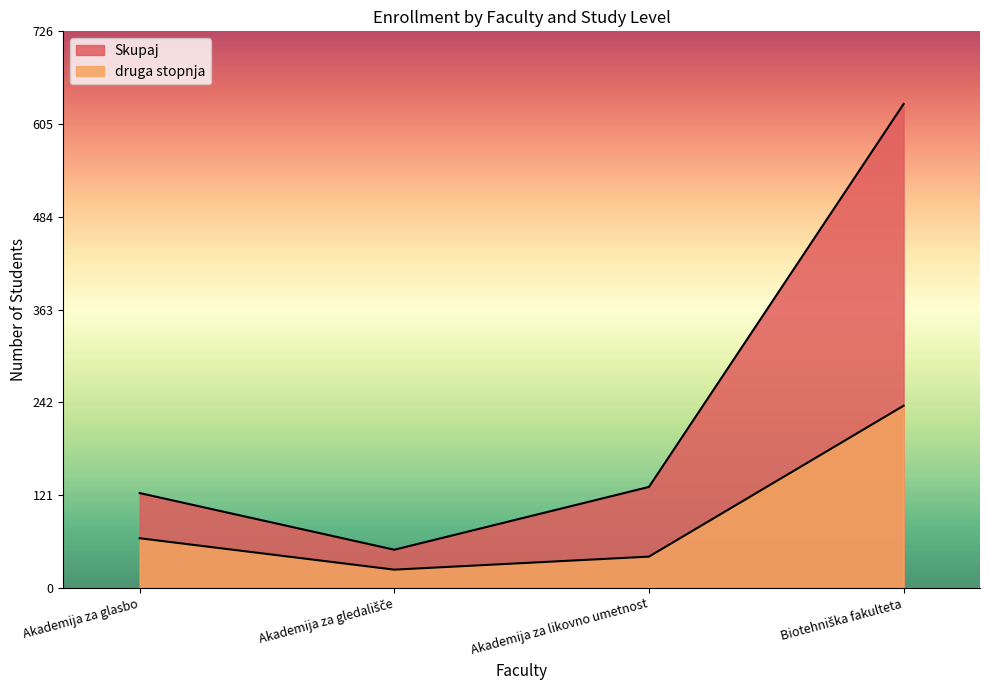

List the series in order of their overall mean, highest first.

Skupaj, druga stopnja